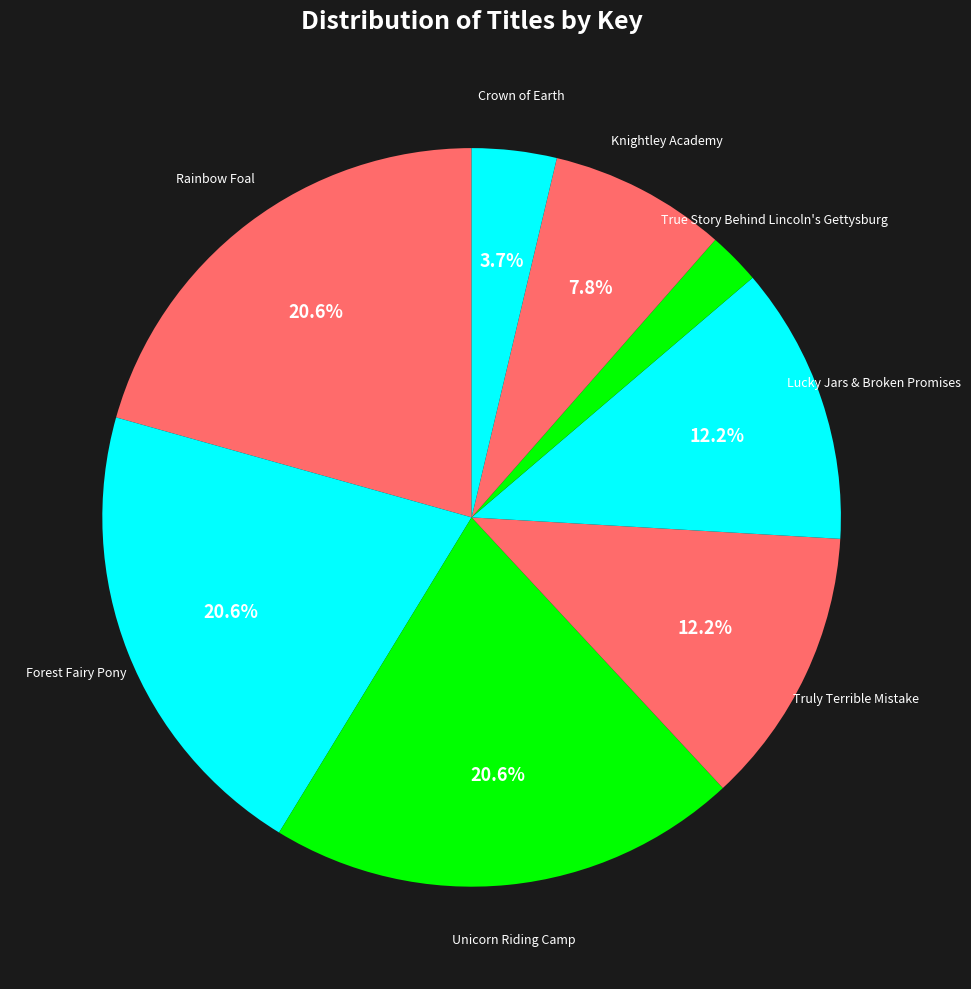

Is Truly Terrible Mistake the majority of the pie?

No